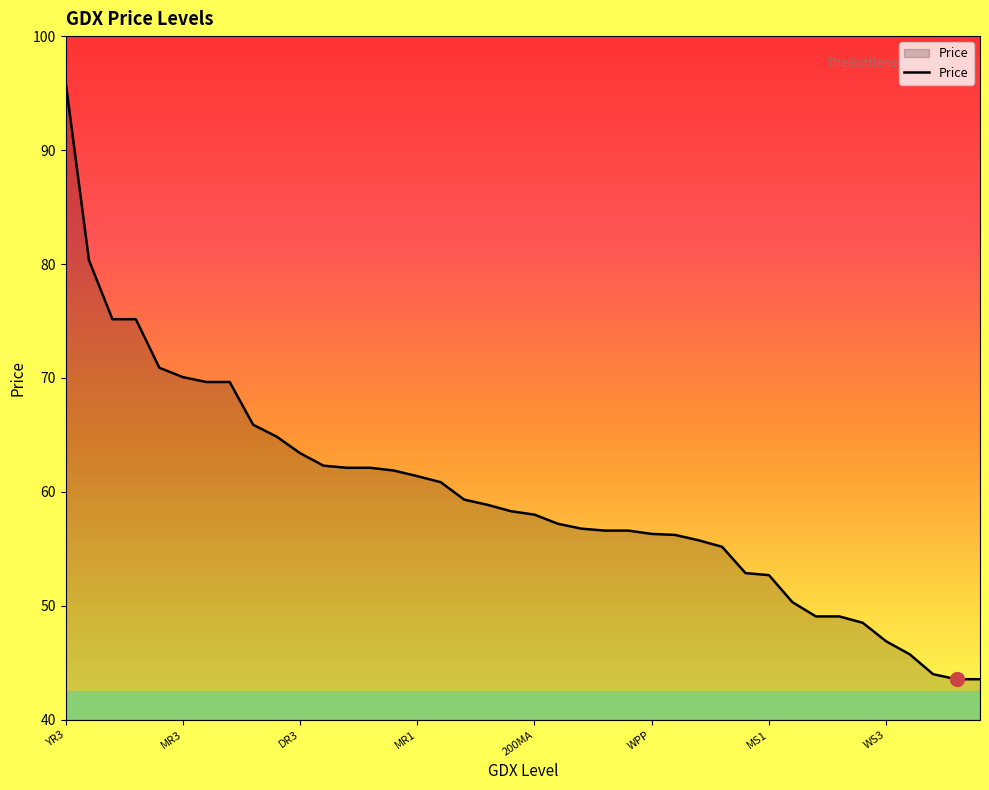

What is the maximum value shown in the chart?

96.0